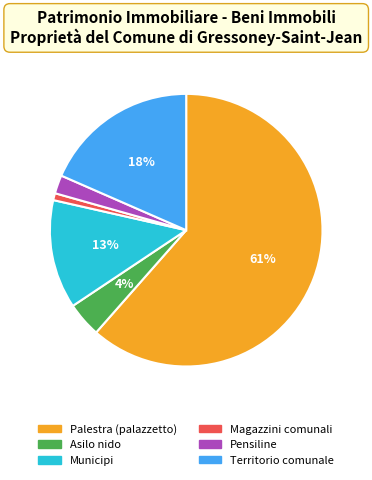

How many slices are in this pie chart?

6